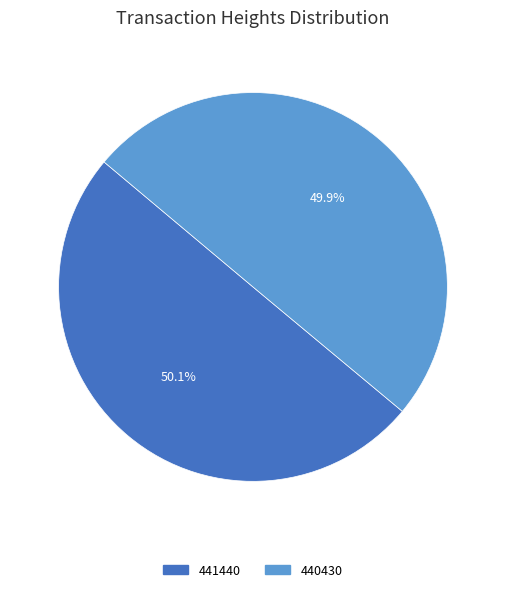

To the nearest percent, what is the combined percentage of 441440 and 440430?

100%